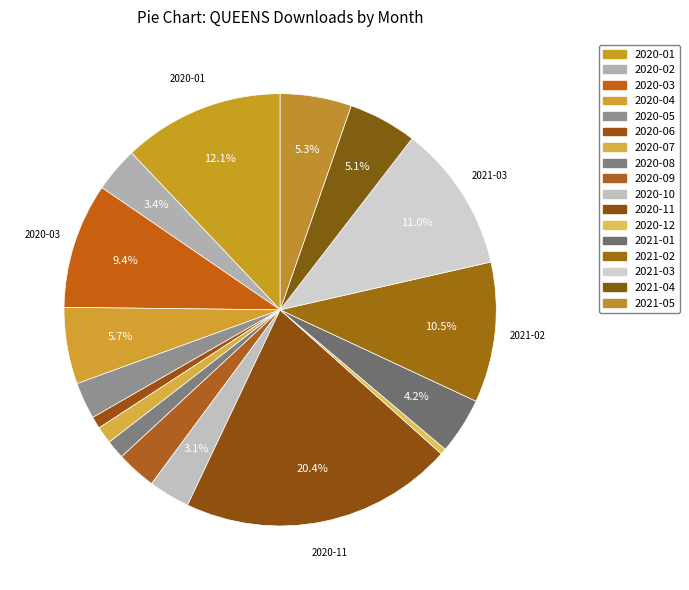

Approximately how many times larger is the value at 2020-03 compared to 2021-02?

0.9